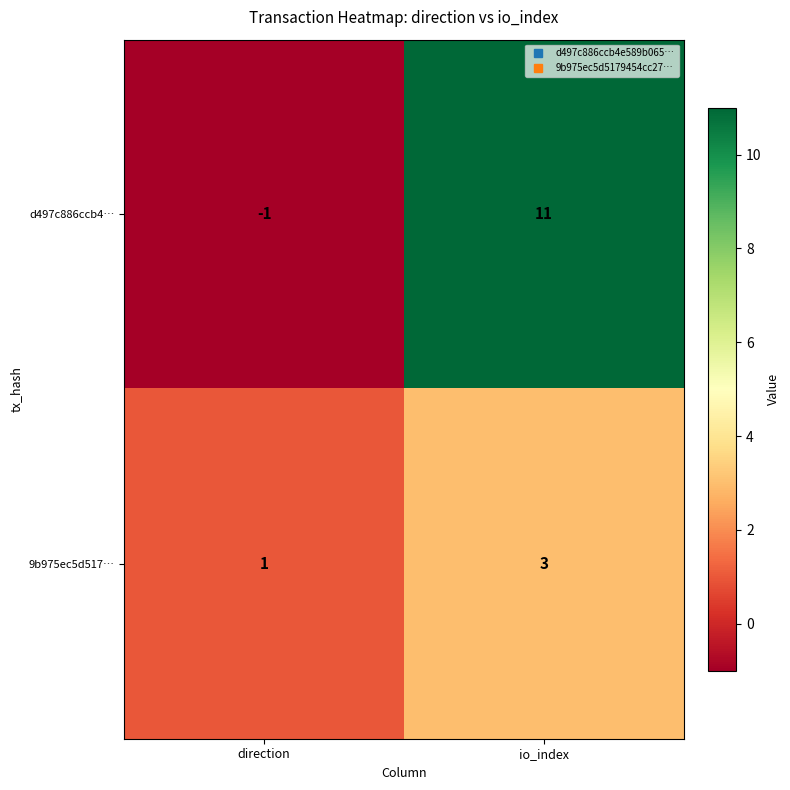

Which series has the widest spread of values?

d497c886ccb4…